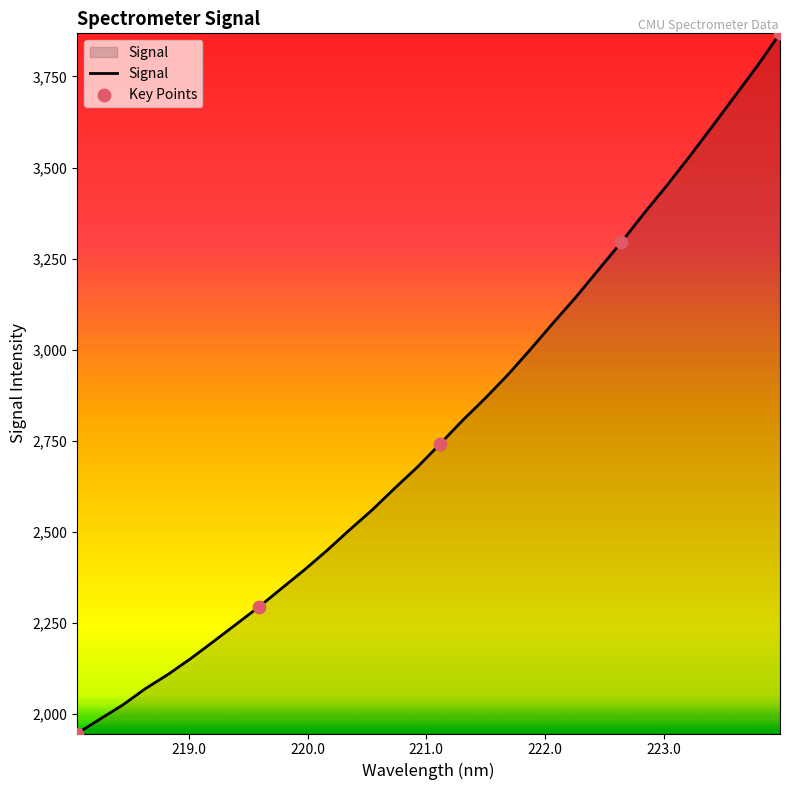

What is the smallest value displayed?

1947.0